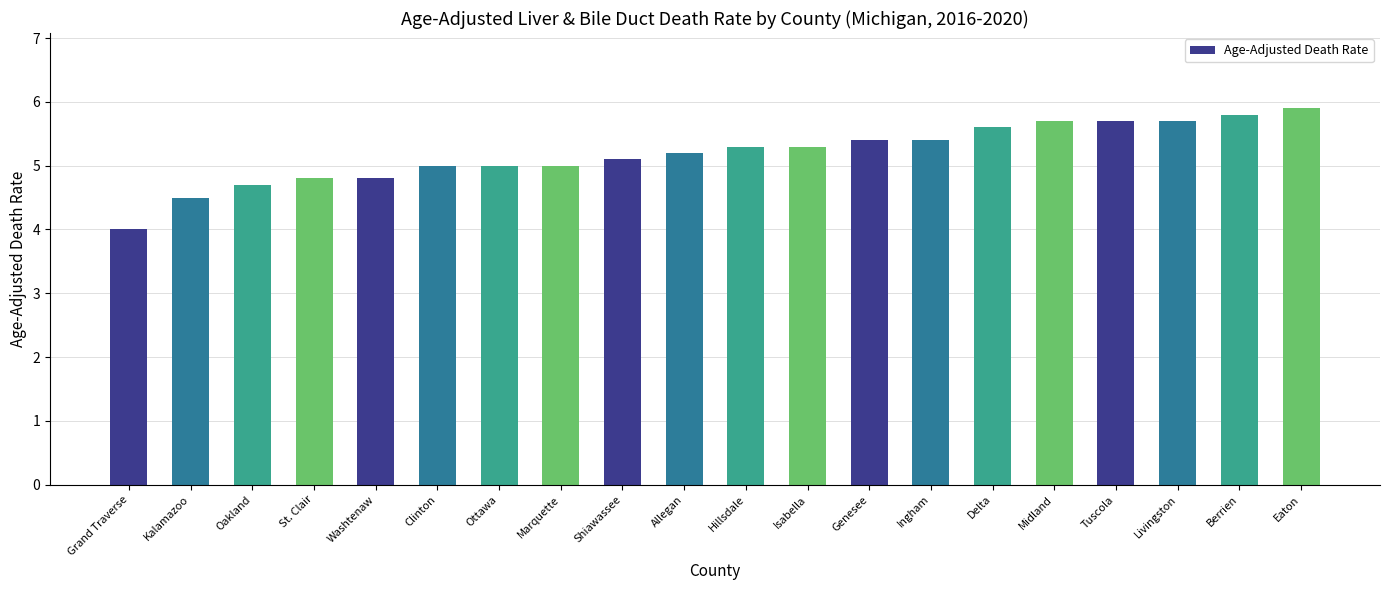

Reading right to left, transcribe all the data shown in this chart.

Eaton=5.9	Berrien=5.8	Livingston=5.7	Tuscola=5.7	Midland=5.7	Delta=5.6	Ingham=5.4	Genesee=5.4	Isabella=5.3	Hillsdale=5.3	Allegan=5.2	Shiawassee=5.1	Marquette=5.0	Ottawa=5.0	Clinton=5.0	Washtenaw=4.8	St. Clair=4.8	Oakland=4.7	Kalamazoo=4.5	Grand Traverse=4.0